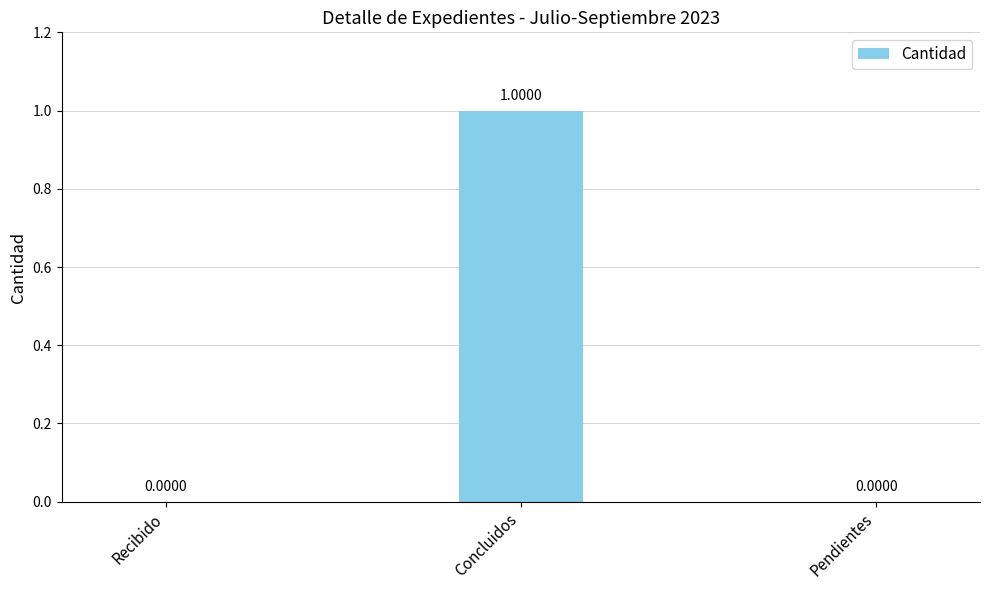

Which label corresponds to the largest value in the chart?

Concluidos